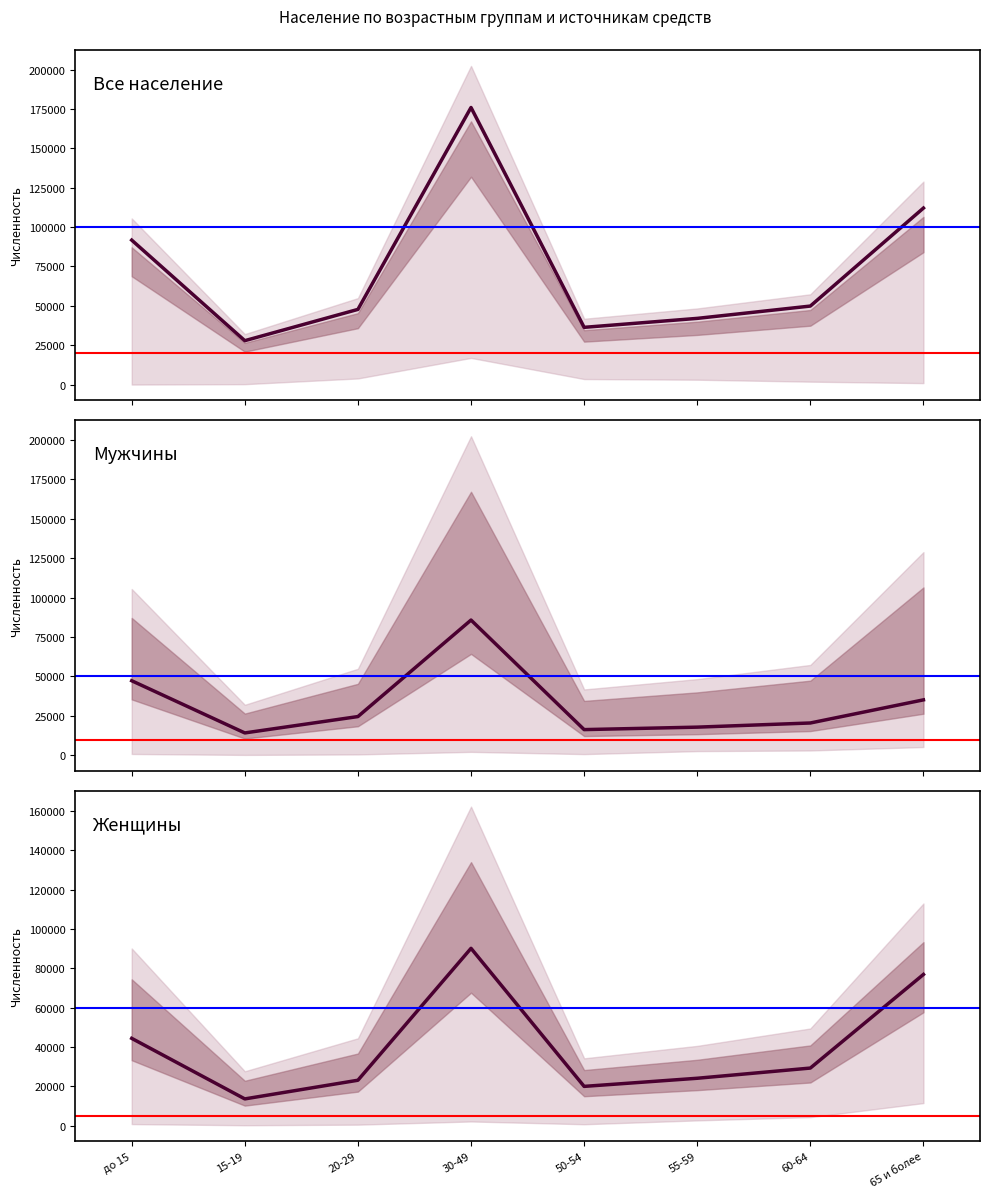

What is the maximum value shown in the chart?

175895